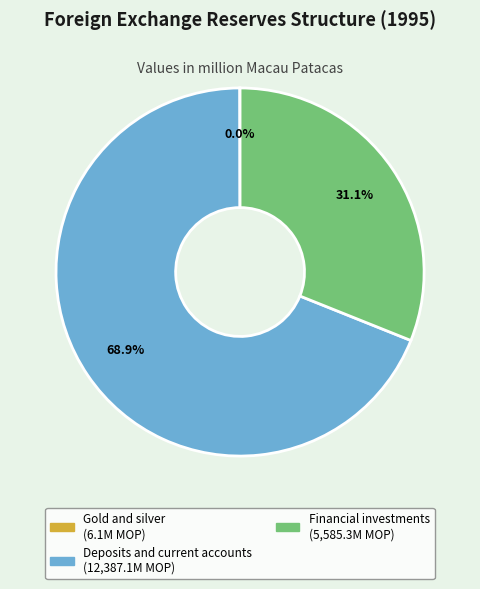

Is there a majority slice in this chart?

Yes